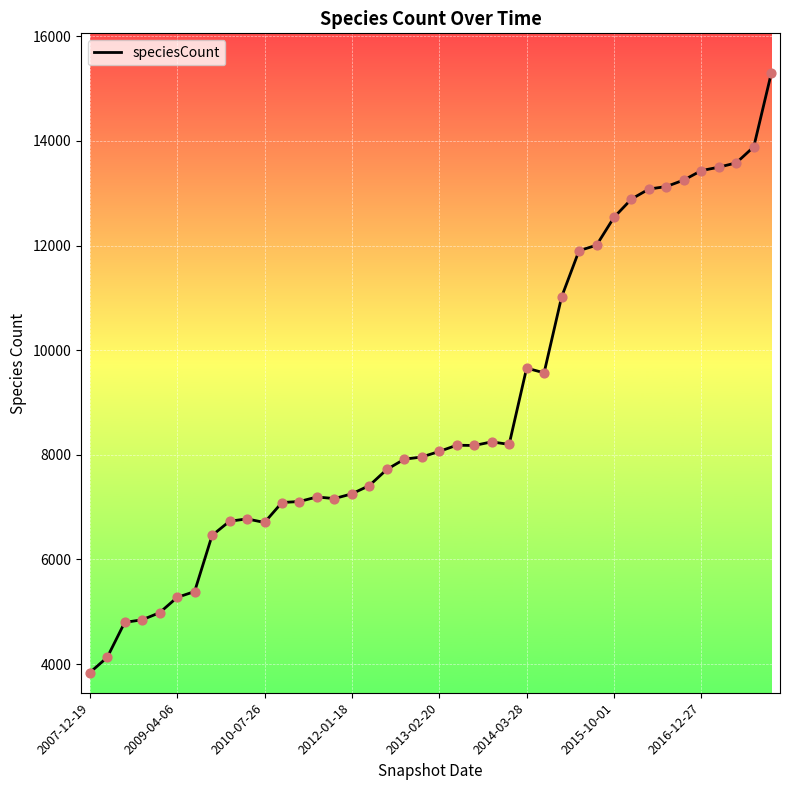

What is the greatest value displayed?

15292